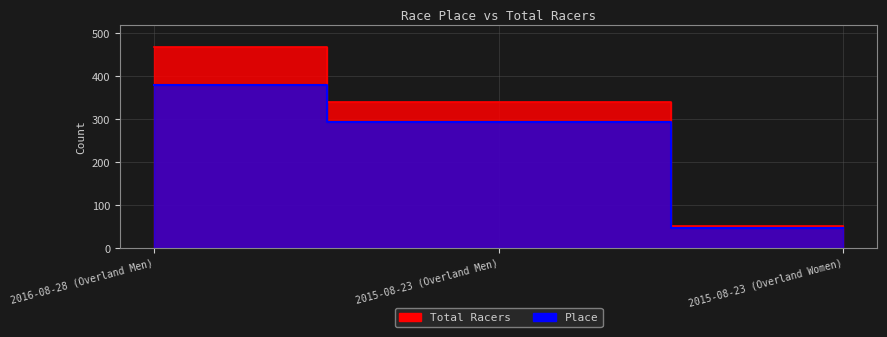

At 2015-08-23 (Overland Men), list the series in order from largest to smallest.

Total Racers, Place